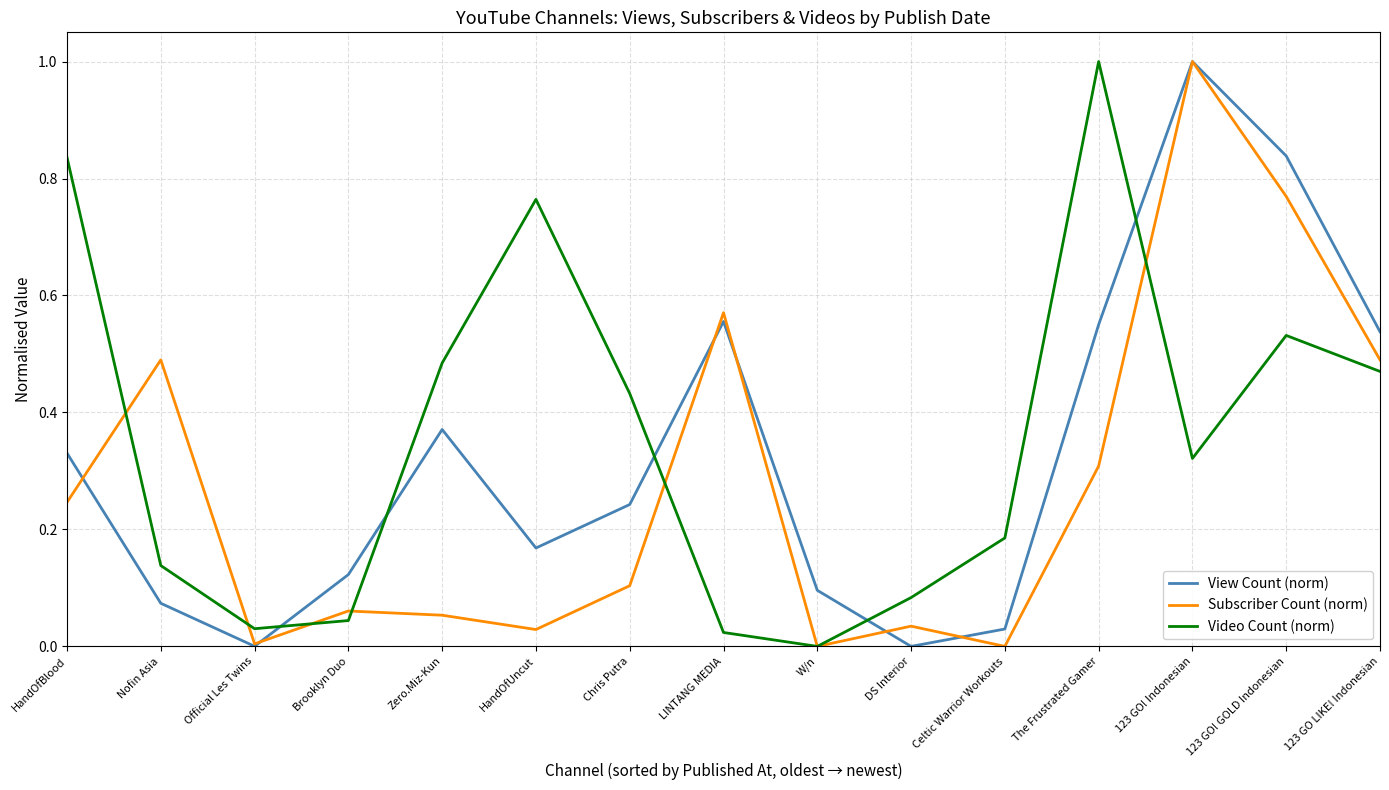

What is the sum of all Subscriber Count (norm) values?

4.2